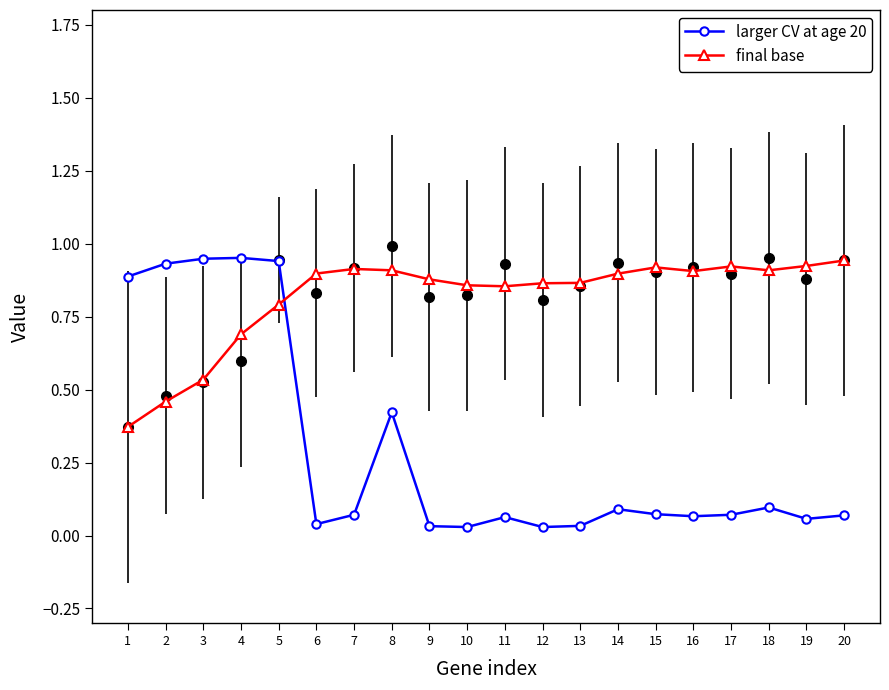

Where is the first local minimum for final base?

11